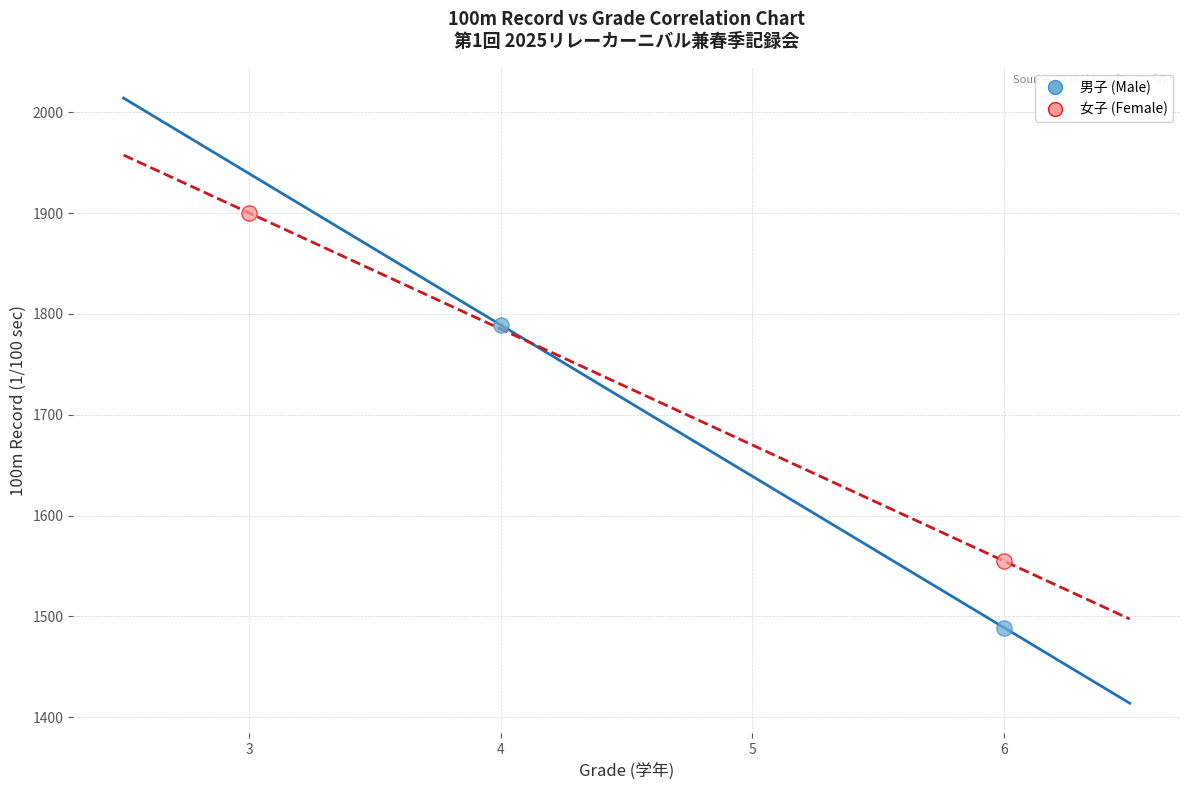

Which series contains the lowest Y value?

男子 (Male)